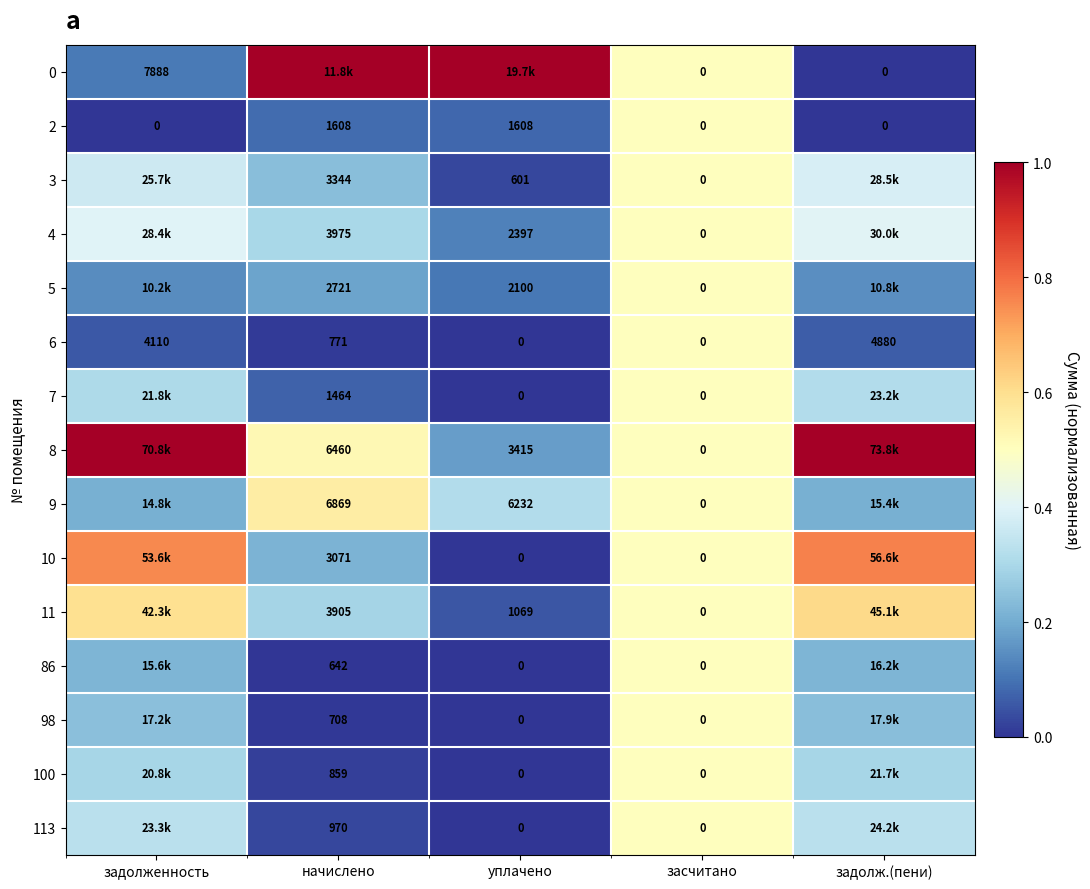

What is the total value across all series at задолженность?

5.0